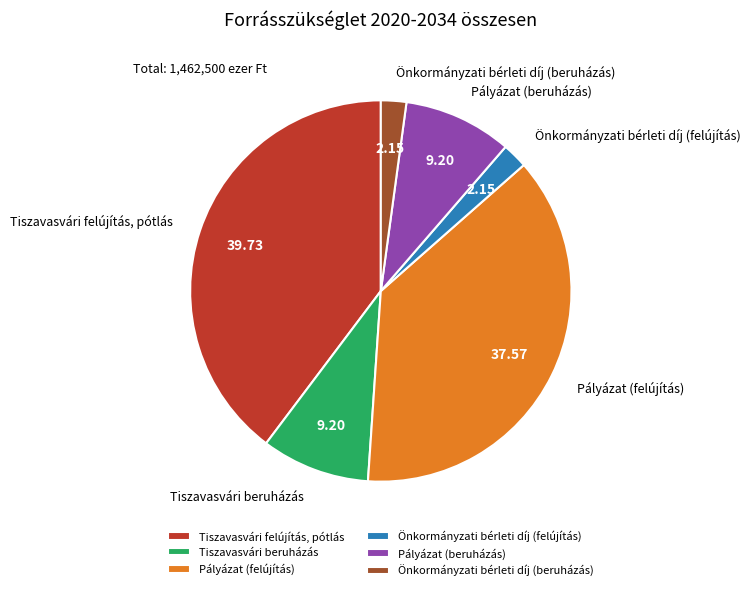

Between Tiszavasvári felújítás, pótlás and Önkormányzati bérleti díj (felújítás), which is larger?

Tiszavasvári felújítás, pótlás